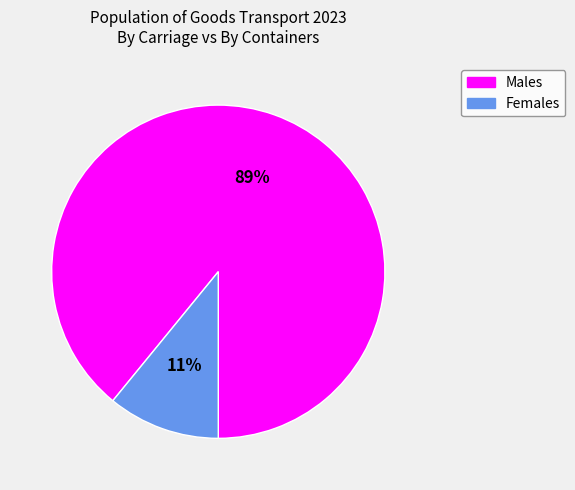

To the nearest percent, what is the average slice percentage?

50%